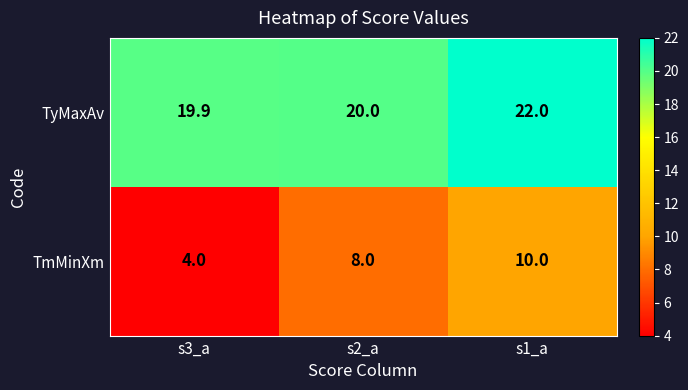

What is the minimum value shown in the chart?

4.0